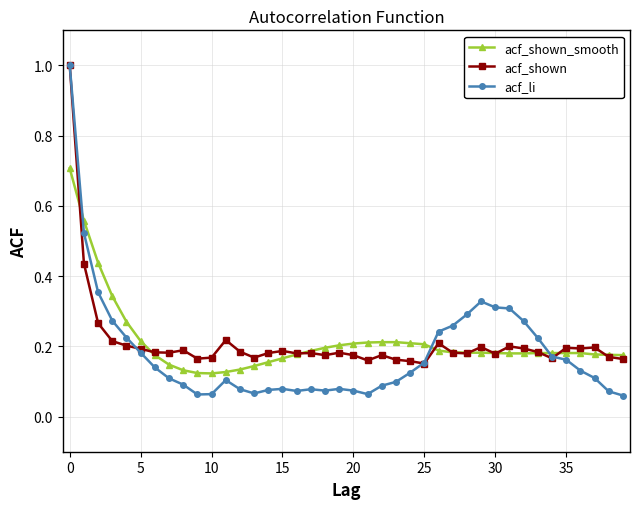

What is the highest value of the acf_shown series?

1.0